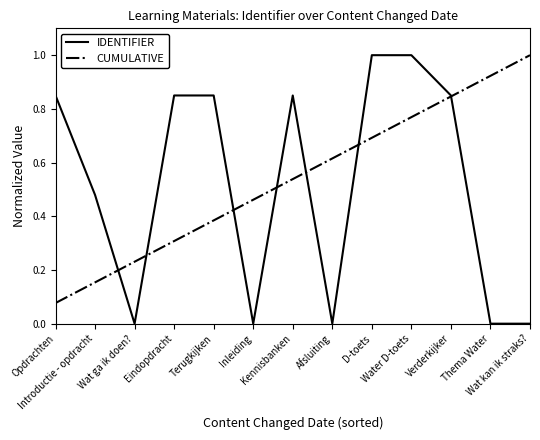

Which series has the largest range (max minus min)?

IDENTIFIER